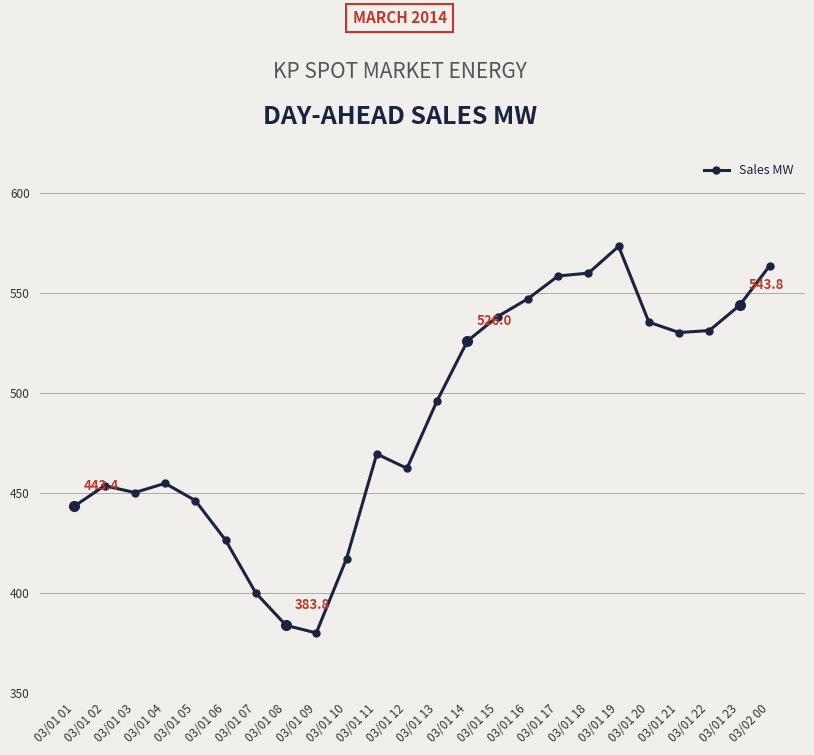

At which category does the chart reach its peak across all series?

03/01 19